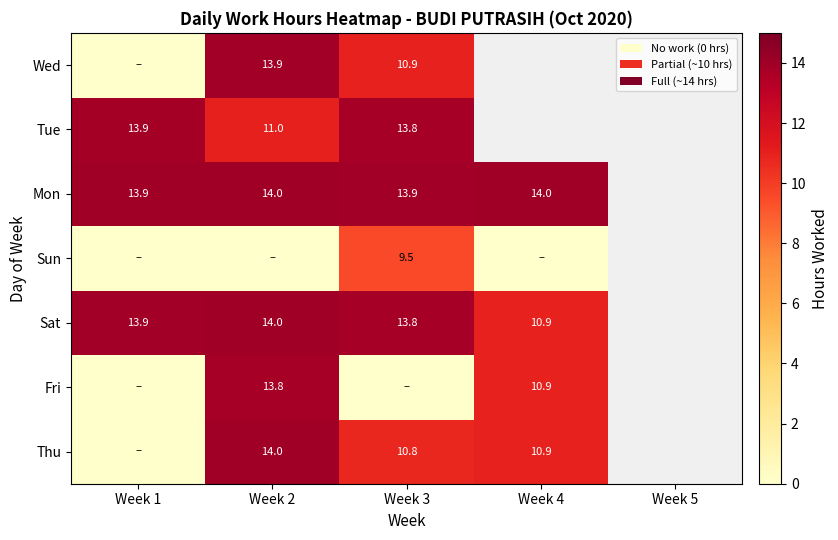

What is the difference between the Thu values at Week 3 and Week 2?

3.2